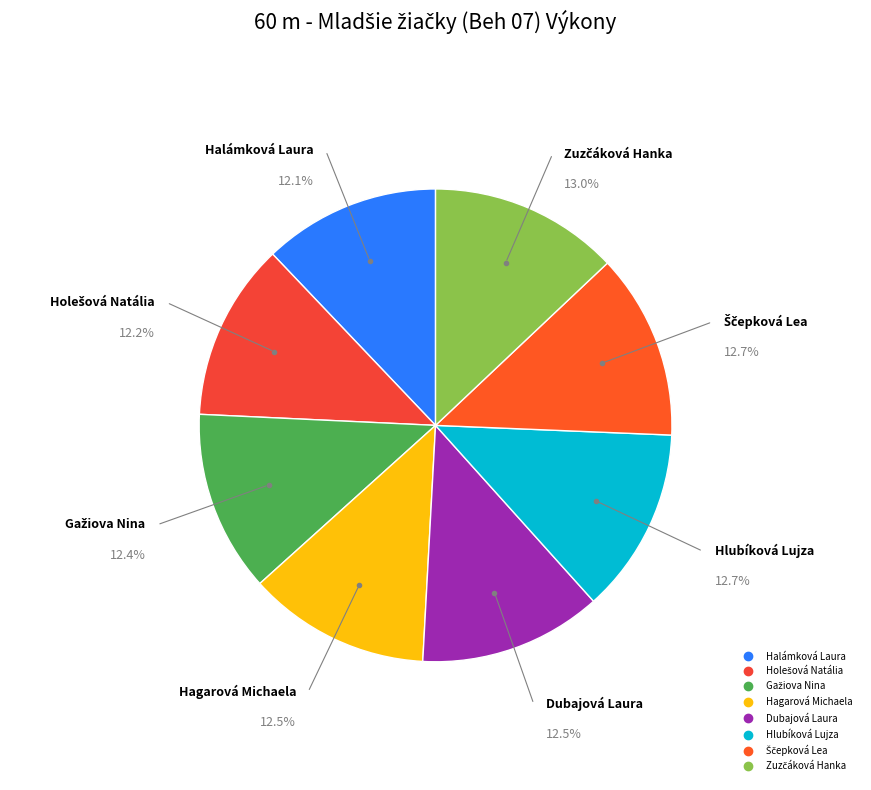

Is the sum of Dubajová Laura and Hlubíková Lujza greater than half?

No